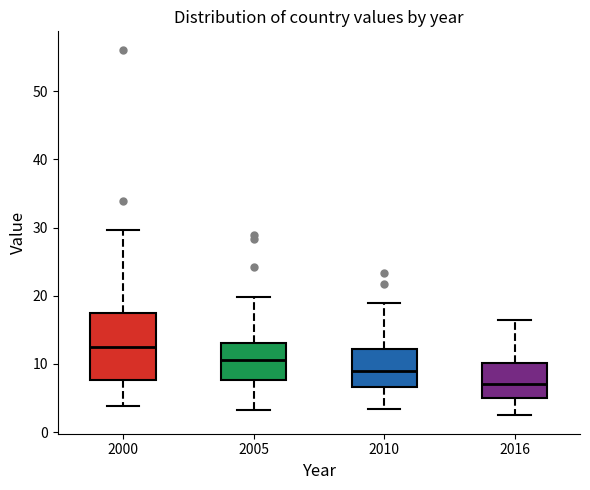

Where is the upper edge of the box at x = 2005 on the y-axis? The values are not printed on the chart, so give them approximately, as read against the axis.

13